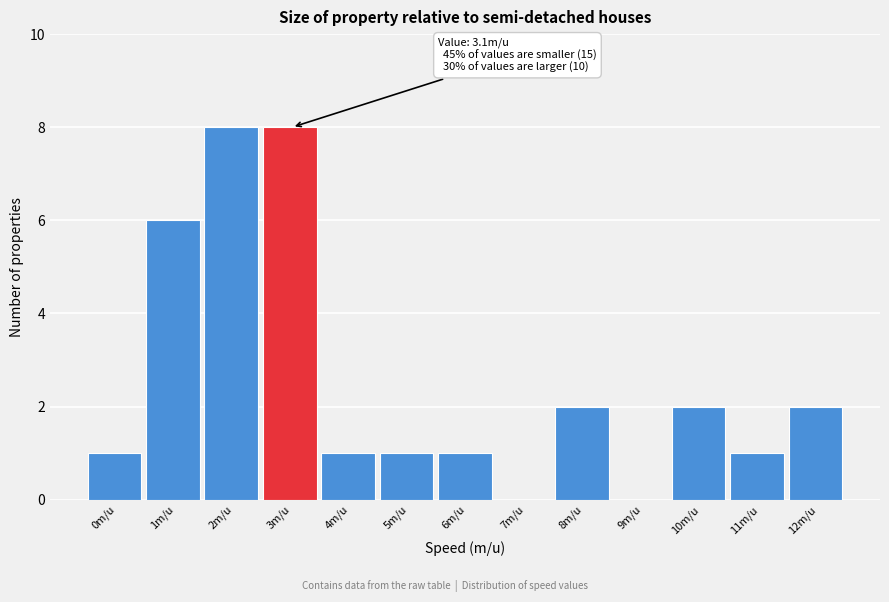

Reading left to right, list all the values displayed in this chart.

0m/u=1	1m/u=6	2m/u=8	3m/u=8	4m/u=1	5m/u=1	6m/u=1	7m/u=0	8m/u=2	9m/u=0	10m/u=2	11m/u=1	12m/u=2